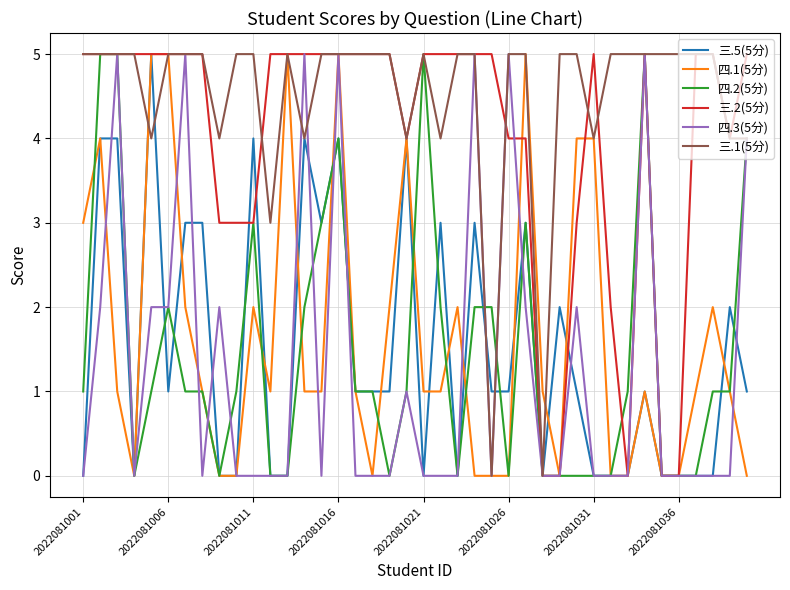

Reading left to right, list all the values displayed in this chart.

三.5(5分): 0	4	4	0	5	1	3	3	0	0	4	0	0	4	3	4	1	1	1	4	0	3	0	3	1	1	3	0	2	1	0	0	0	1	0	0	0	0	2	1
四.1(5分): 3	4	1	0	5	5	2	1	0	0	2	1	5	1	1	5	1	0	2	4	1	1	2	0	0	0	5	1	0	4	4	0	0	1	0	0	1	2	1	0
四.2(5分): 1	5	5	0	1	2	1	1	0	1	3	0	0	2	3	4	1	1	0	1	5	2	0	2	2	0	3	0	0	0	0	0	1	5	0	0	0	1	1	4
三.2(5分): 5	5	5	5	5	5	5	5	3	3	3	5	5	5	5	5	5	5	5	4	5	5	5	5	5	4	4	0	0	3	5	2	0	5	0	0	5	5	4	5
四.3(5分): 0	2	5	0	2	2	5	0	2	0	0	0	0	5	0	5	0	0	0	1	0	0	0	5	0	5	2	0	0	2	0	0	0	5	0	0	0	0	0	4
三.1(5分): 5	5	5	5	4	5	5	5	4	5	5	3	5	4	5	5	5	5	5	4	5	4	5	5	0	5	5	0	5	5	4	5	5	5	5	5	5	5	4	4